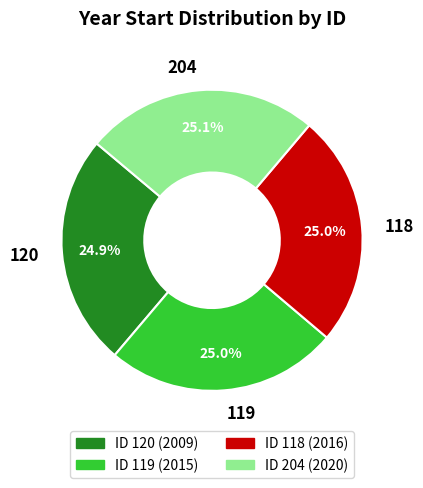

Combined, what portion of the pie is 119 and 118?

50.0%